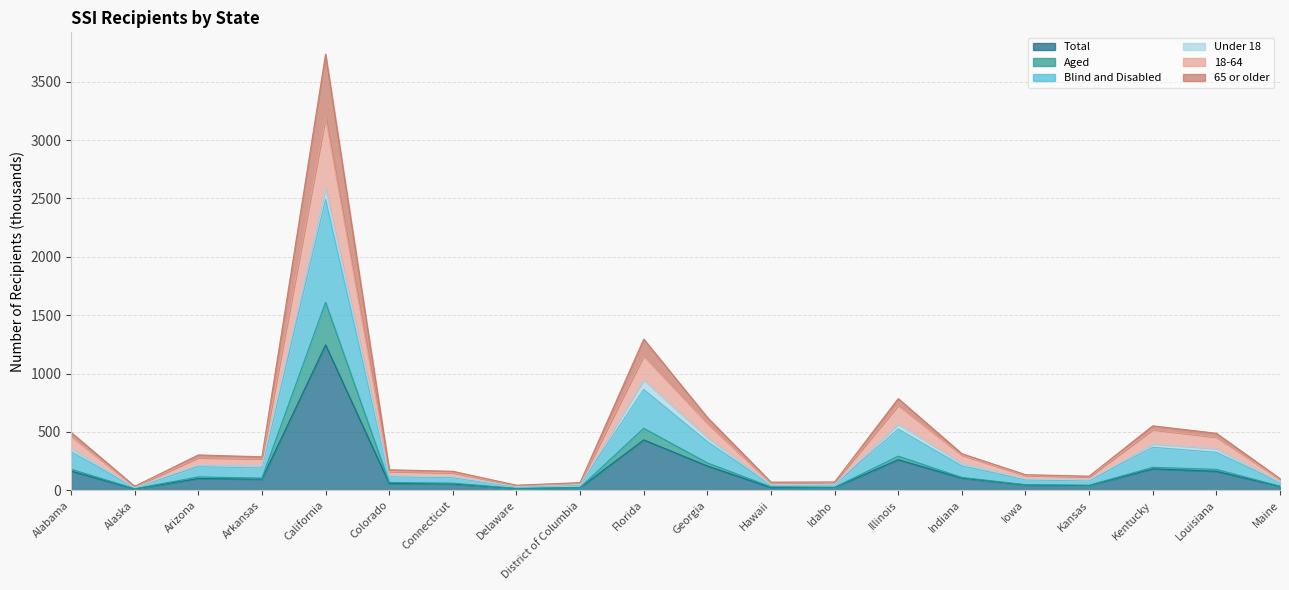

Which series changed the most between Arizona and California?

65 or older